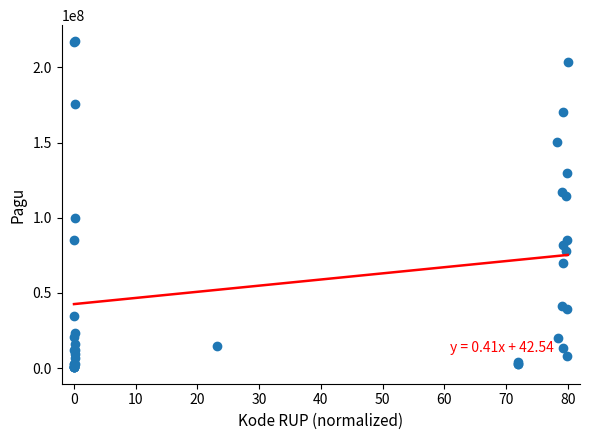

What Y value in the scatter plot is closest to 108830000?

114296000